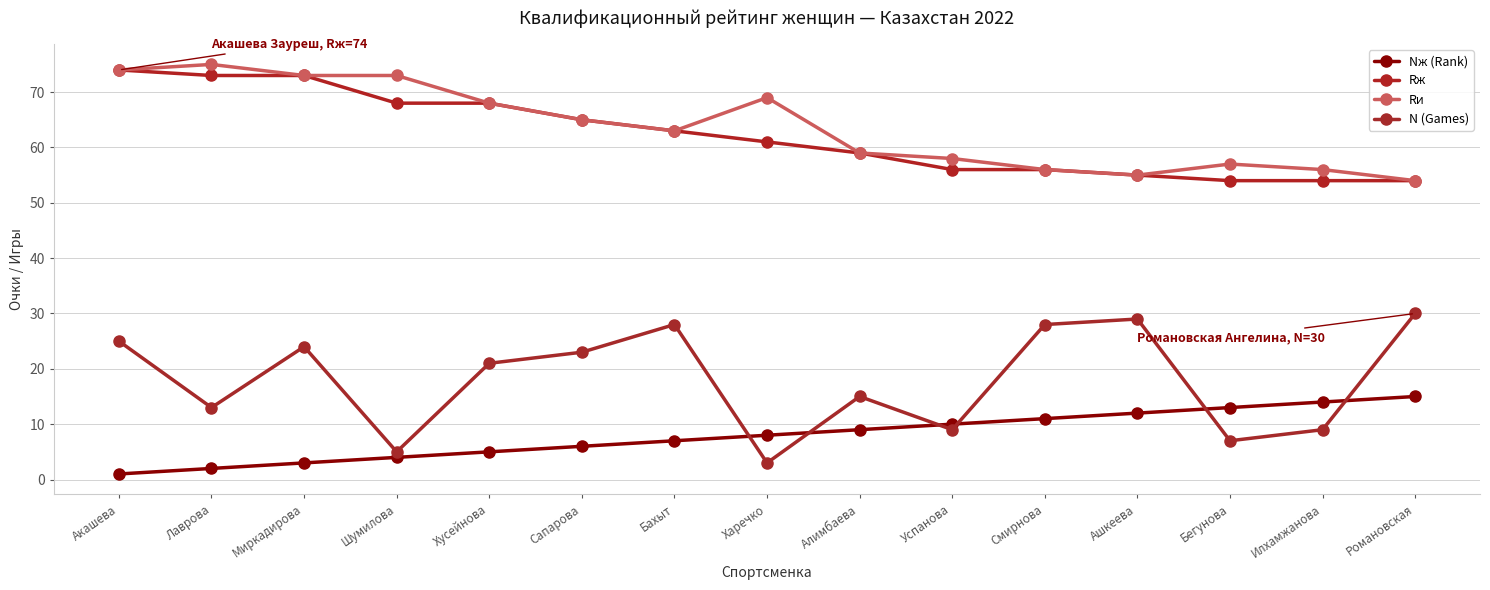

What is the minimum value for N (Games)?

3